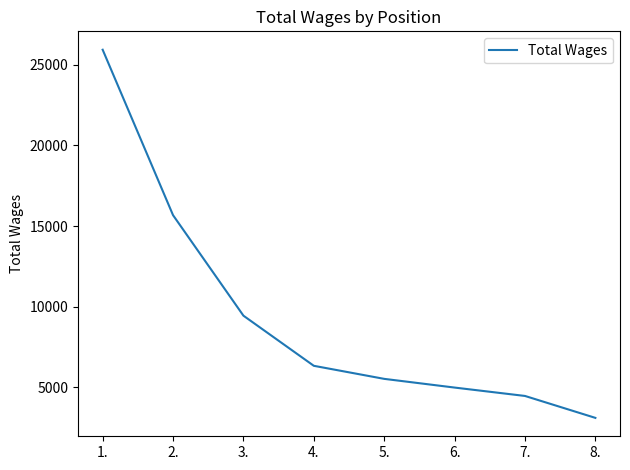

What is the smallest value displayed?

3100